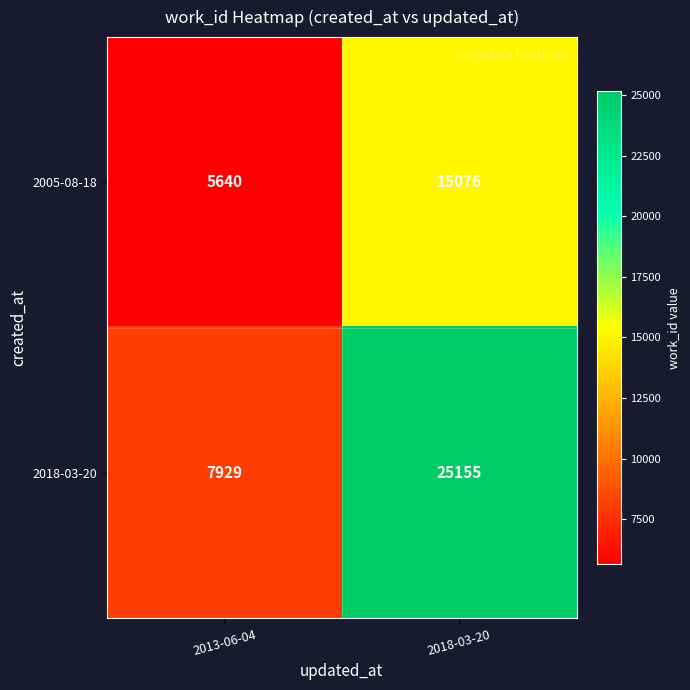

Which series has the widest spread of values?

2018-03-20